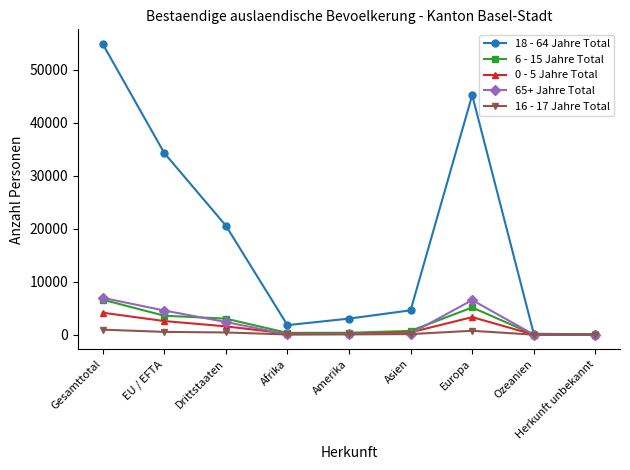

What is the label of the 5th point from the left?

Amerika